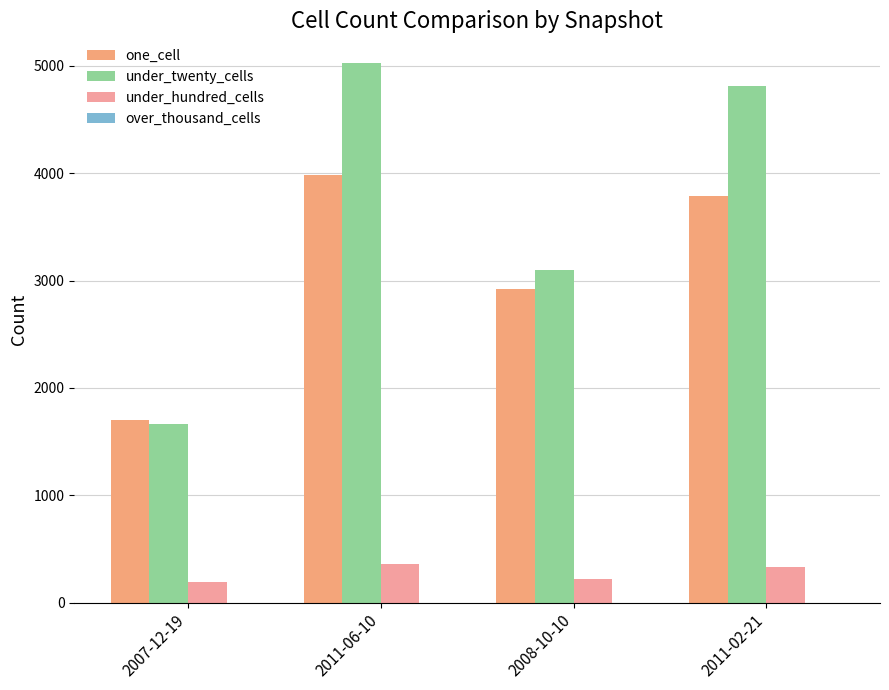

How many data points does each series have?

4